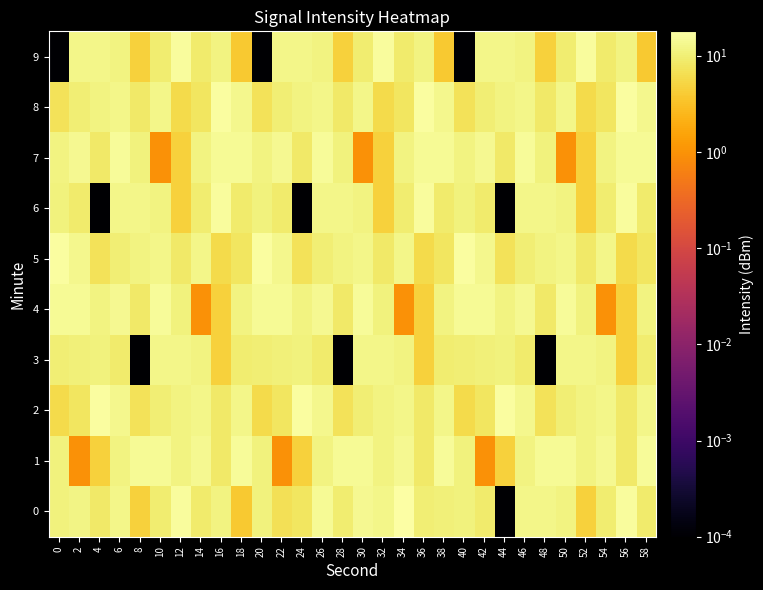

Reading left to right, list all the values displayed in this chart.

0: 0=10.7	2=11.7	4=8.8	6=12.4	8=4.6	10=9.4	12=15.9	14=9.1	16=11.4	18=3.9	20=11.1	22=6.9	24=7.7	26=14.6	28=9.4	30=13.8	32=12.5	34=17.9	36=10.0	38=10.4	40=10.7	42=9.1	44=0.0	46=12.6	48=12.3	50=11.4	52=4.6	54=9.4	56=15.9	58=9.1
1: 0=11.1	2=1.0	4=4.6	6=11.3	8=14.3	10=14.5	12=11.6	14=13.7	16=8.7	18=15.0	20=11.1	22=1.0	24=4.6	26=11.3	28=14.3	30=14.5	32=11.6	34=13.7	36=8.7	38=15.0	40=11.1	42=1.0	44=4.6	46=11.3	48=14.3	50=14.5	52=11.6	54=13.7	56=8.7	58=15.0
2: 0=5.8	2=8.0	4=16.8	6=13.4	8=7.2	10=9.7	12=11.4	14=12.3	16=8.8	18=12.4	20=5.8	22=8.0	24=16.8	26=13.4	28=7.2	30=9.7	32=11.4	34=12.3	36=8.8	38=12.4	40=5.8	42=8.0	44=16.8	46=13.4	48=7.2	50=9.7	52=11.4	54=12.3	56=8.8	58=12.4
3: 0=10.0	2=10.4	4=10.7	6=9.1	8=0.0	10=12.6	12=12.3	14=11.4	16=4.6	18=9.4	20=10.0	22=10.4	24=10.7	26=9.1	28=0.0	30=12.6	32=12.3	34=11.4	36=4.6	38=9.4	40=10.0	42=10.4	44=10.7	46=9.1	48=0.0	50=12.6	52=12.3	54=11.4	56=4.6	58=9.4
4: 0=14.3	2=14.5	4=11.6	6=13.7	8=8.7	10=15.0	12=11.1	14=1.0	16=4.6	18=11.3	20=14.3	22=14.5	24=11.6	26=13.7	28=8.7	30=15.0	32=11.1	34=1.0	36=4.6	38=11.3	40=14.3	42=14.5	44=11.6	46=13.7	48=8.7	50=15.0	52=11.1	54=1.0	56=4.6	58=11.3
5: 0=16.8	2=13.4	4=7.2	6=9.7	8=11.4	10=12.3	12=8.8	14=12.4	16=5.8	18=8.0	20=16.8	22=13.4	24=7.2	26=9.7	28=11.4	30=12.3	32=8.8	34=12.4	36=5.8	38=8.0	40=16.8	42=13.4	44=7.2	46=9.7	48=11.4	50=12.3	52=8.8	54=12.4	56=5.8	58=8.0
6: 0=10.7	2=9.1	4=0.0	6=12.6	8=12.3	10=11.4	12=4.6	14=9.4	16=15.9	18=9.1	20=10.7	22=9.1	24=0.0	26=12.6	28=12.3	30=11.4	32=4.6	34=9.4	36=15.9	38=9.1	40=10.7	42=9.1	44=0.0	46=12.6	48=12.3	50=11.4	52=4.6	54=9.4	56=15.9	58=9.1
7: 0=11.6	2=13.7	4=8.7	6=15.0	8=11.1	10=1.0	12=4.6	14=11.3	16=14.3	18=14.5	20=11.6	22=13.7	24=8.7	26=15.0	28=11.1	30=1.0	32=4.6	34=11.3	36=14.3	38=14.5	40=11.6	42=13.7	44=8.7	46=15.0	48=11.1	50=1.0	52=4.6	54=11.3	56=14.3	58=14.5
8: 0=7.2	2=9.7	4=11.4	6=12.3	8=8.8	10=12.4	12=5.8	14=8.0	16=16.8	18=13.4	20=7.2	22=9.7	24=11.4	26=12.3	28=8.8	30=12.4	32=5.8	34=8.0	36=16.8	38=13.4	40=7.2	42=9.7	44=11.4	46=12.3	48=8.8	50=12.4	52=5.8	54=8.0	56=16.8	58=13.4
9: 0=0.0	2=12.6	4=12.3	6=11.4	8=4.6	10=9.4	12=15.9	14=9.1	16=11.4	18=3.9	20=0.0	22=12.6	24=12.3	26=11.4	28=4.6	30=9.4	32=15.9	34=9.1	36=11.4	38=3.9	40=0.0	42=12.6	44=12.3	46=11.4	48=4.6	50=9.4	52=15.9	54=9.1	56=11.4	58=3.9